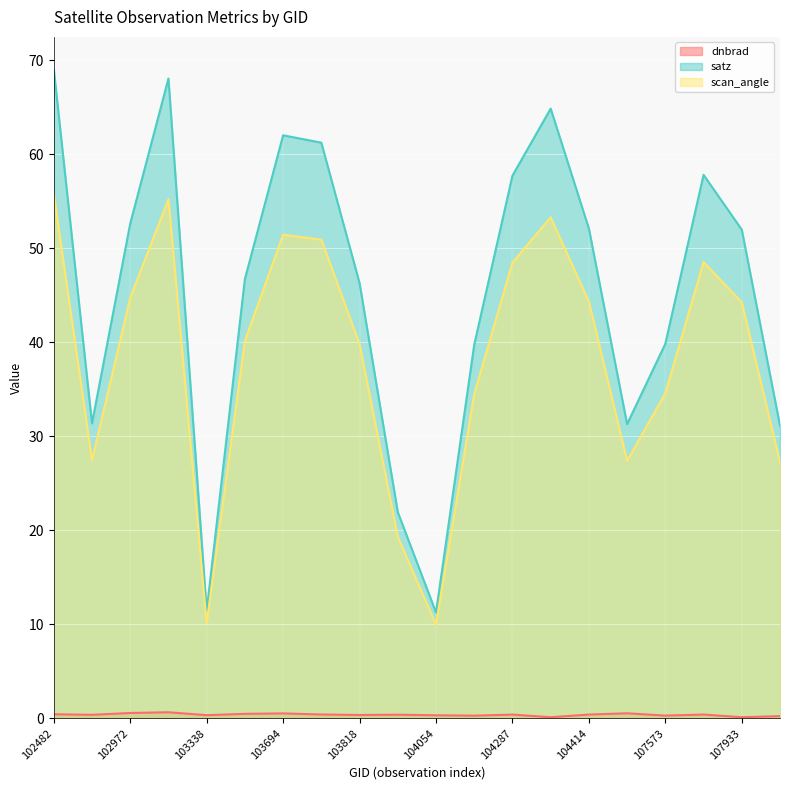

Which series has the widest spread of values?

satz